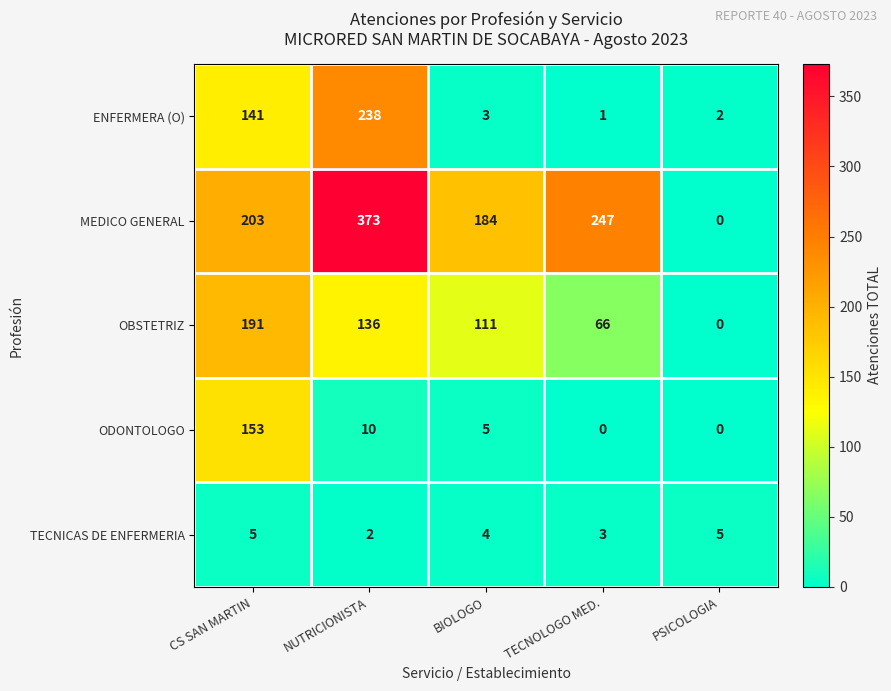

List the series in order of their peak value, highest first.

MEDICO GENERAL, ENFERMERA (O), OBSTETRIZ, ODONTOLOGO, TECNICAS DE ENFERMERIA